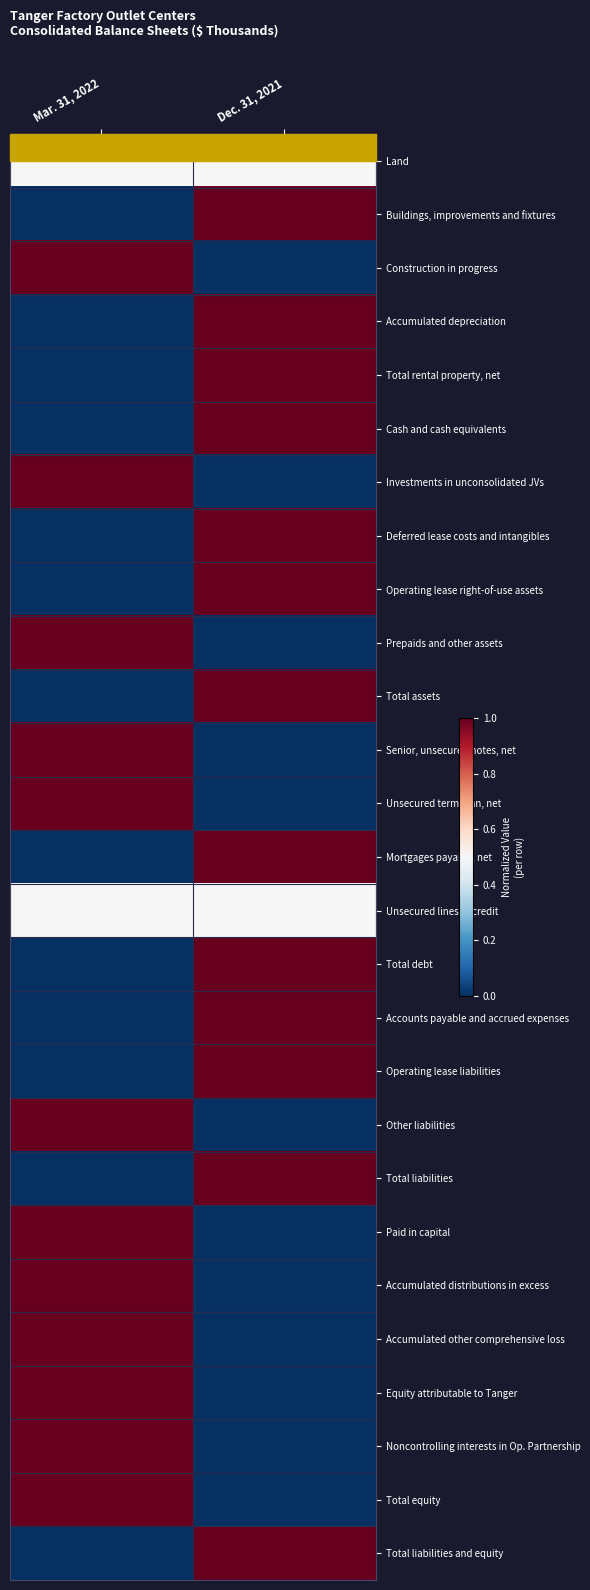

At how many categories does at least one series exceed 0?

2